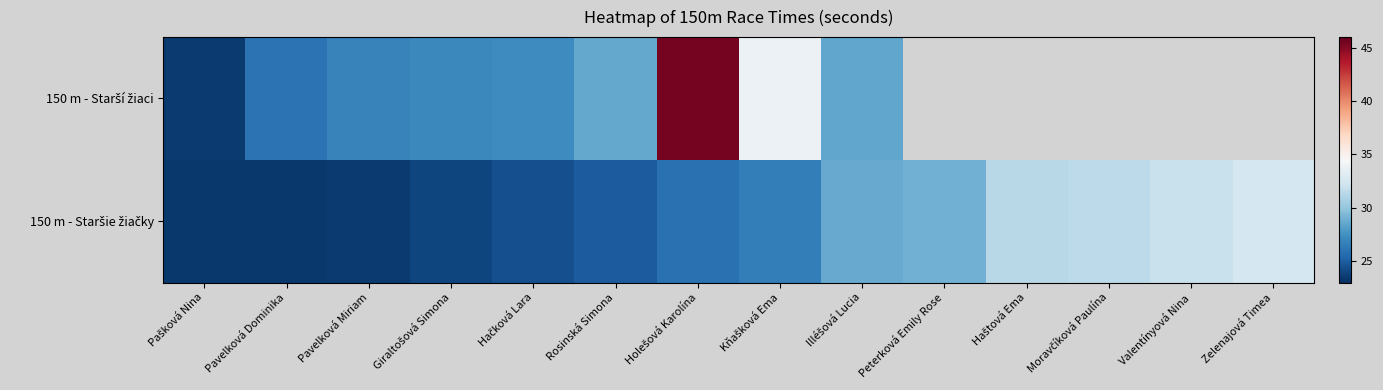

Which label corresponds to the largest value in the chart?

Holešová Karolína